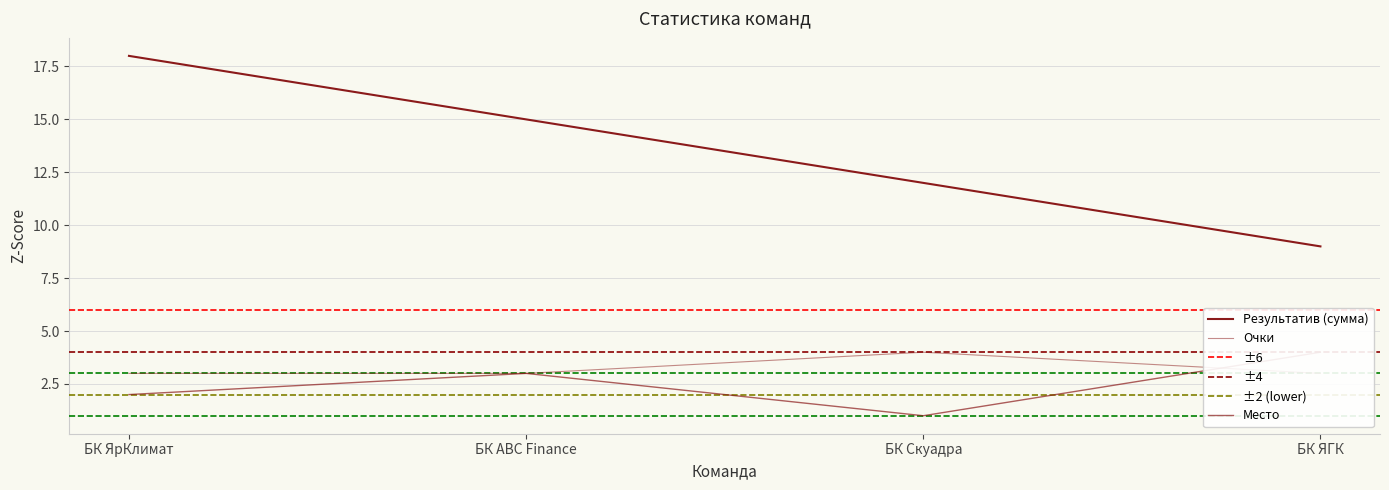

What is the sum of all Очки values?

13